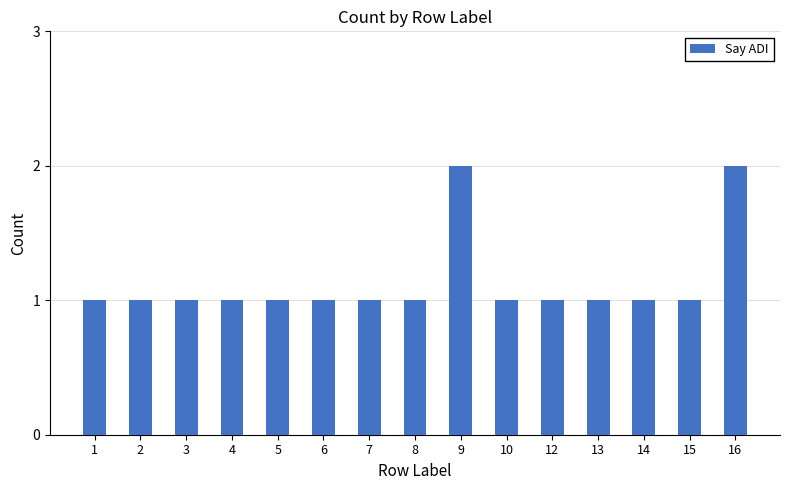

What is the ratio of the value at 8 to the value at 1?

1.0